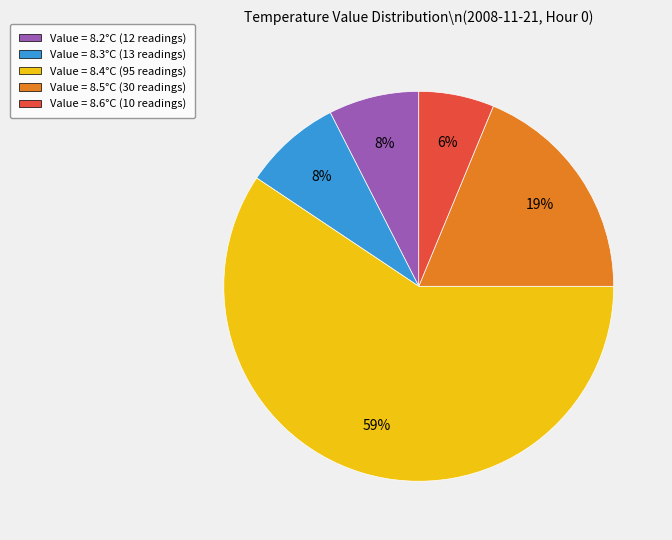

Approximately how many times larger is the value at Value = 8.3°C (13 readings) compared to Value = 8.6°C (10 readings)?

1.3